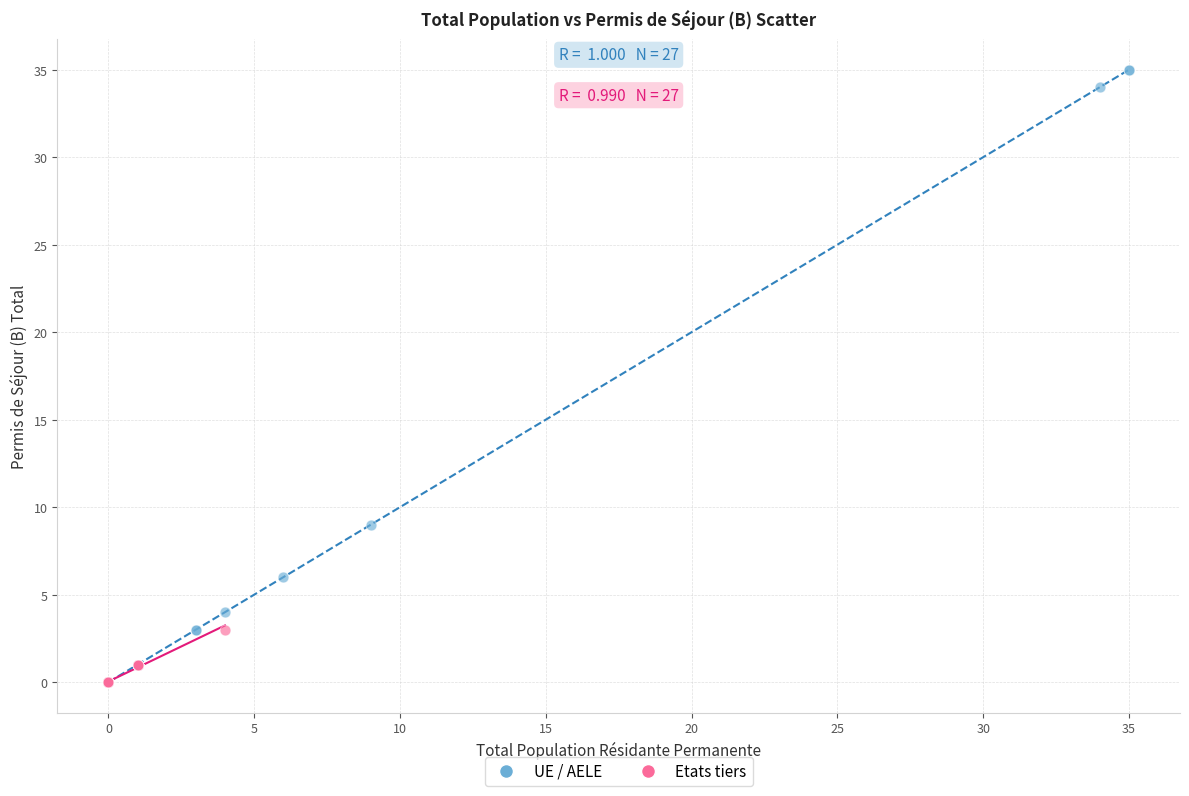

Which series has the widest spread of Y values?

UE / AELE